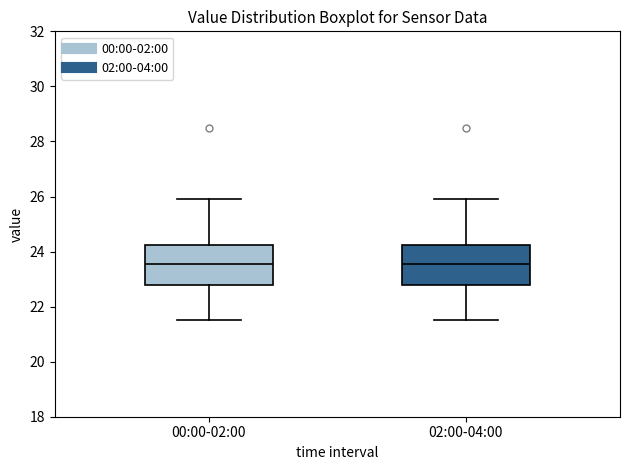

Reading left to right, read every box against the y-axis: the position of its median line, the range the box covers, and the ends of its whiskers. The values are not printed on the chart, so give them approximately, as read against the axis.

00:00-02:00: median 23.6, box 22.8 to 24.2, whiskers 21.6 to 26.0
02:00-04:00: median 23.6, box 22.8 to 24.2, whiskers 21.6 to 26.0